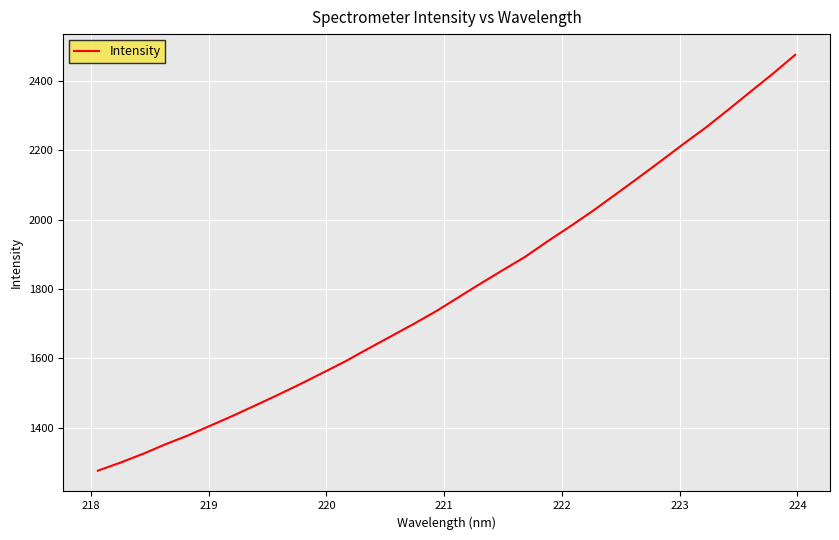

What is the difference between the second highest and minimum values?

1144.3